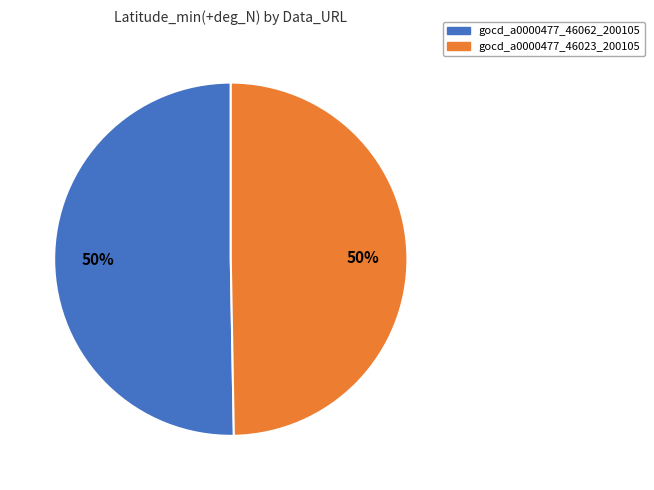

To the nearest percent, what is the average slice percentage?

50%